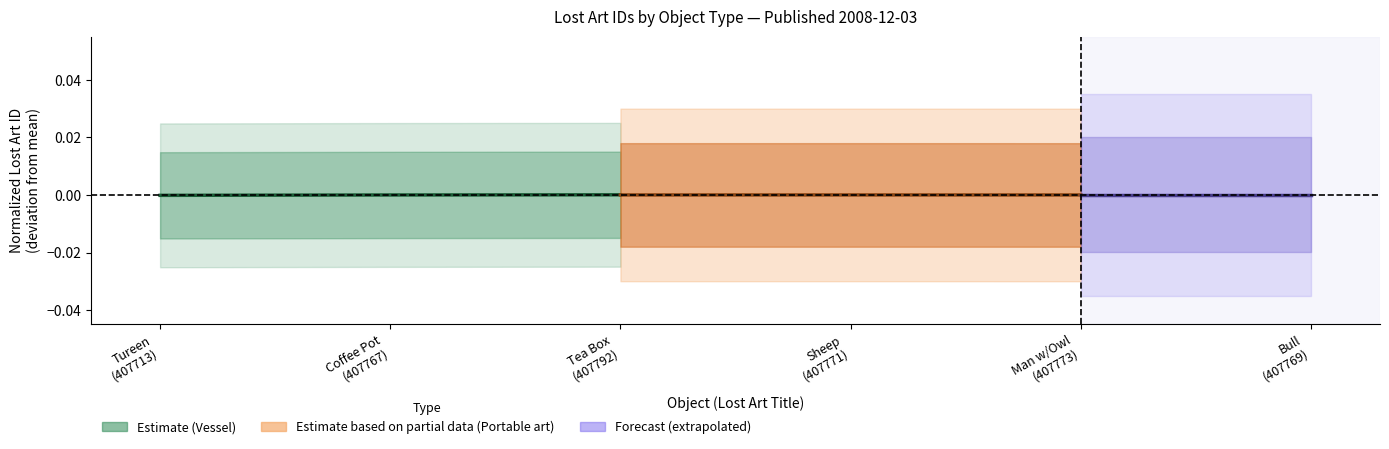

Where is Vessel nearest to the value 0?

Coffee Pot (407767)